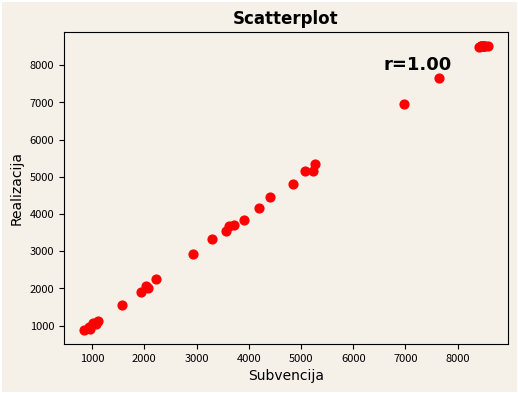

What Y value in the scatter plot is closest to 4700?

4818.0